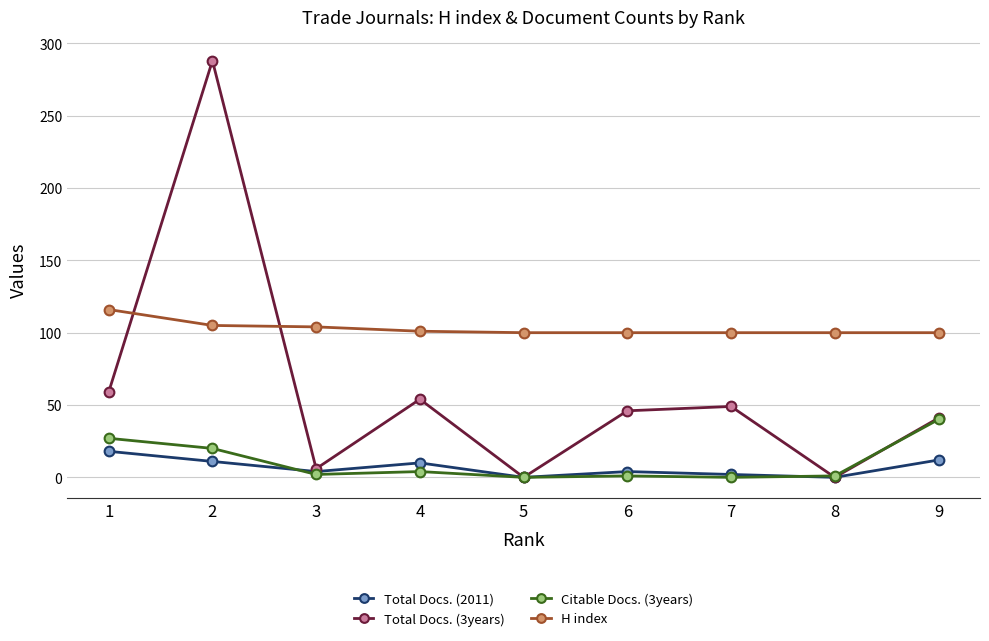

How many lines are shown in the chart?

4